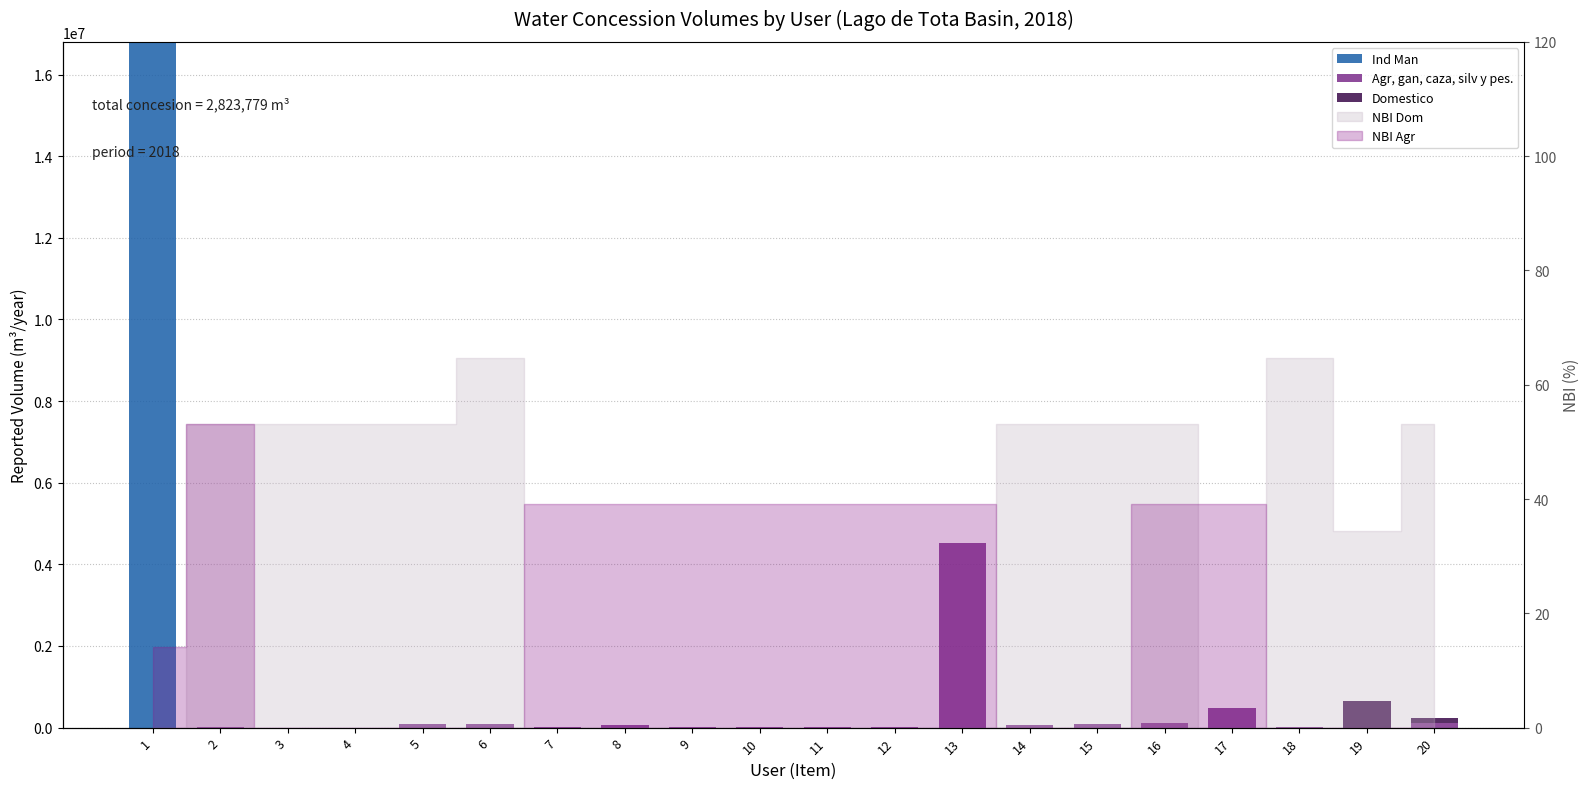

What is the average value of the Agr, gan, caza, silv y pes. series?

288166